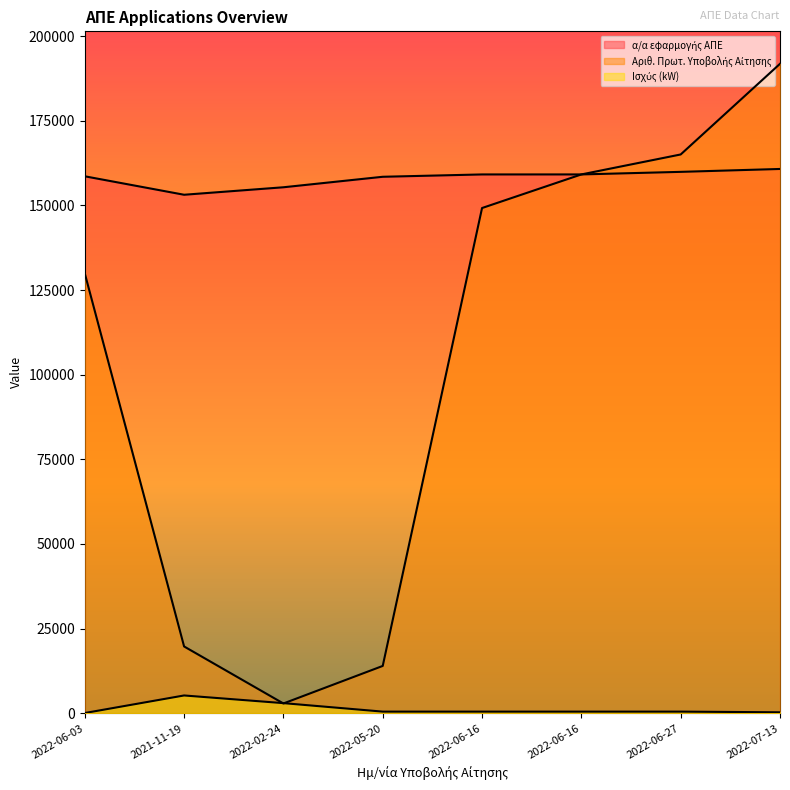

What is the average value of the α/α εφαρμογής ΑΠΕ series?

158052.9